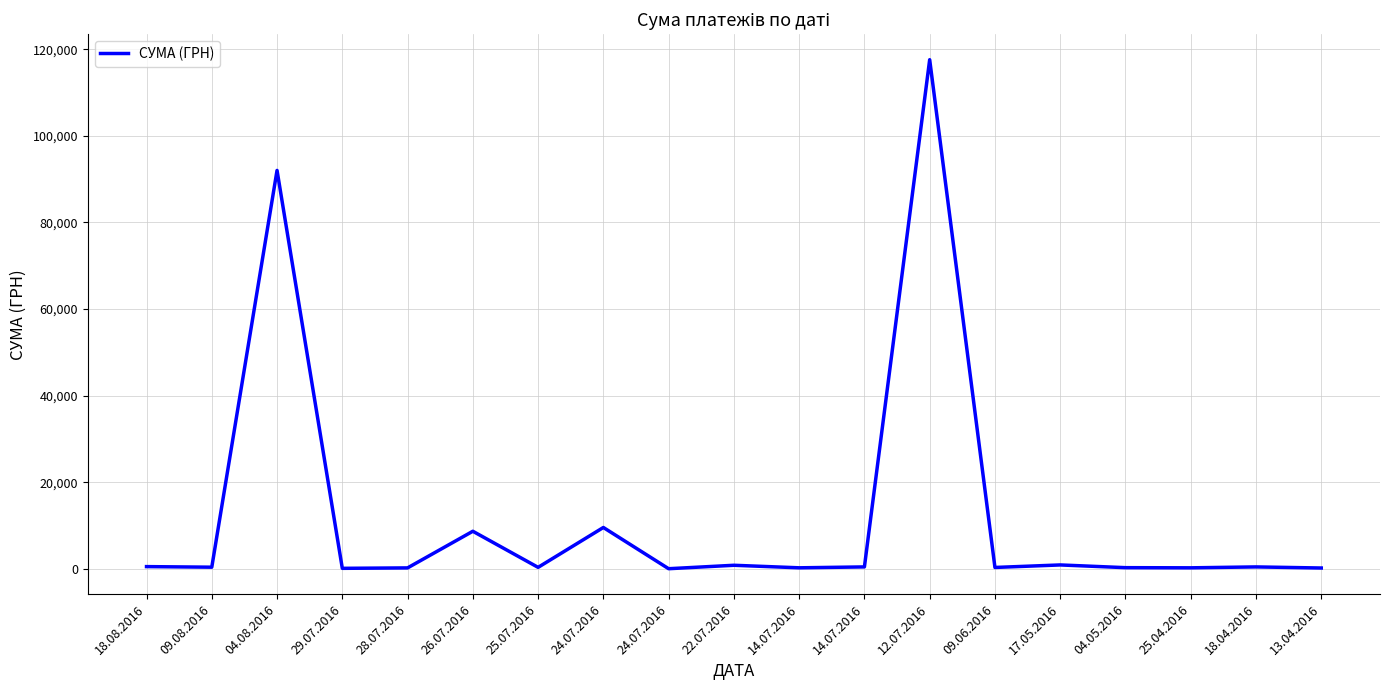

What is the minimum value shown in the chart?

11.2